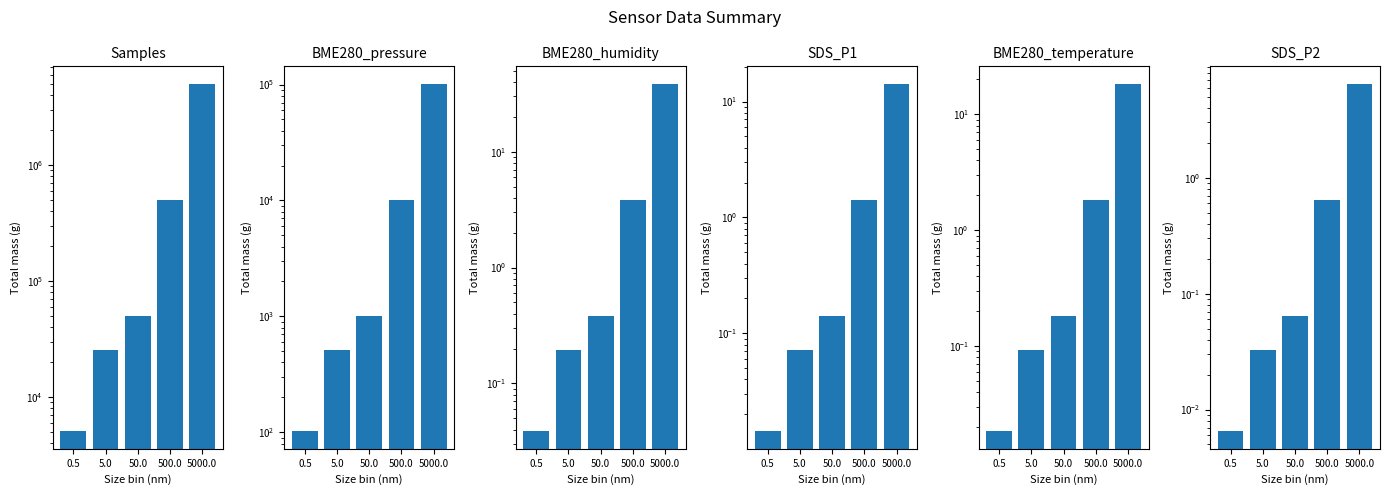

Is it true that Samples equals 50446.1 at 50.0?

True